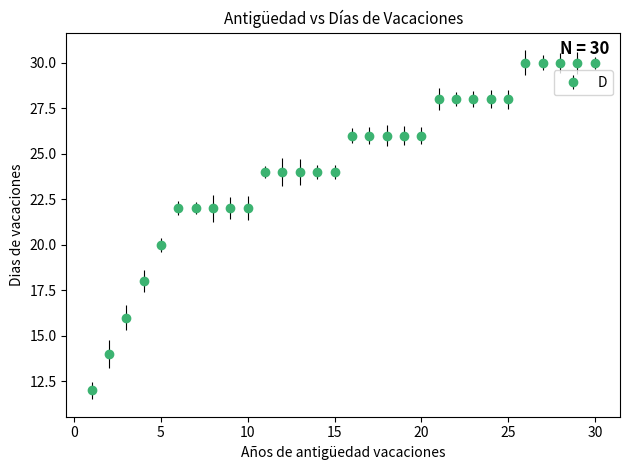

What is the maximum value shown in the chart?

30